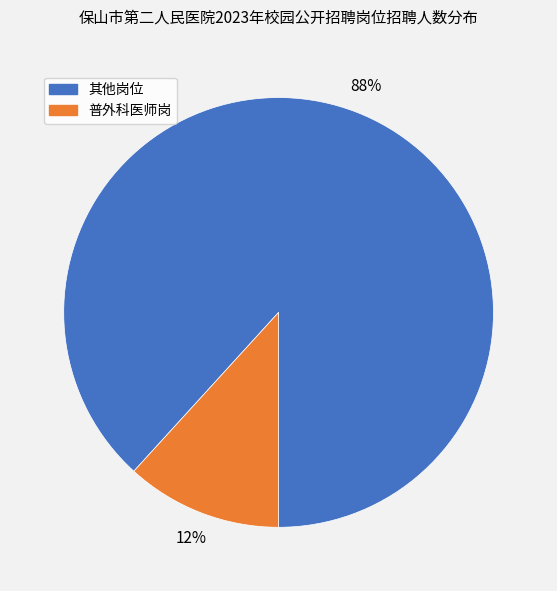

Does any single category account for the majority?

Yes